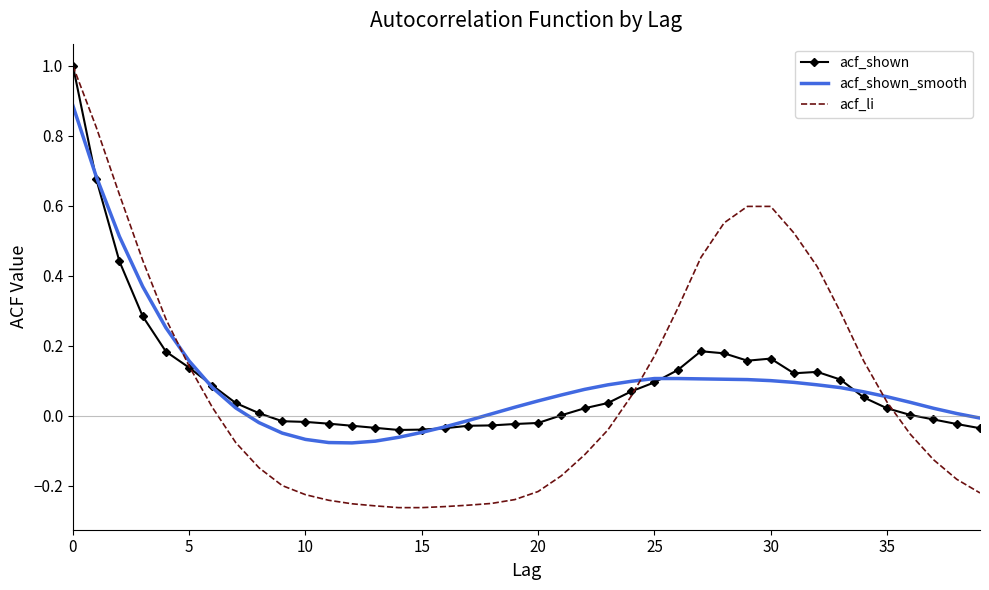

Which series has the largest range (max minus min)?

acf_li